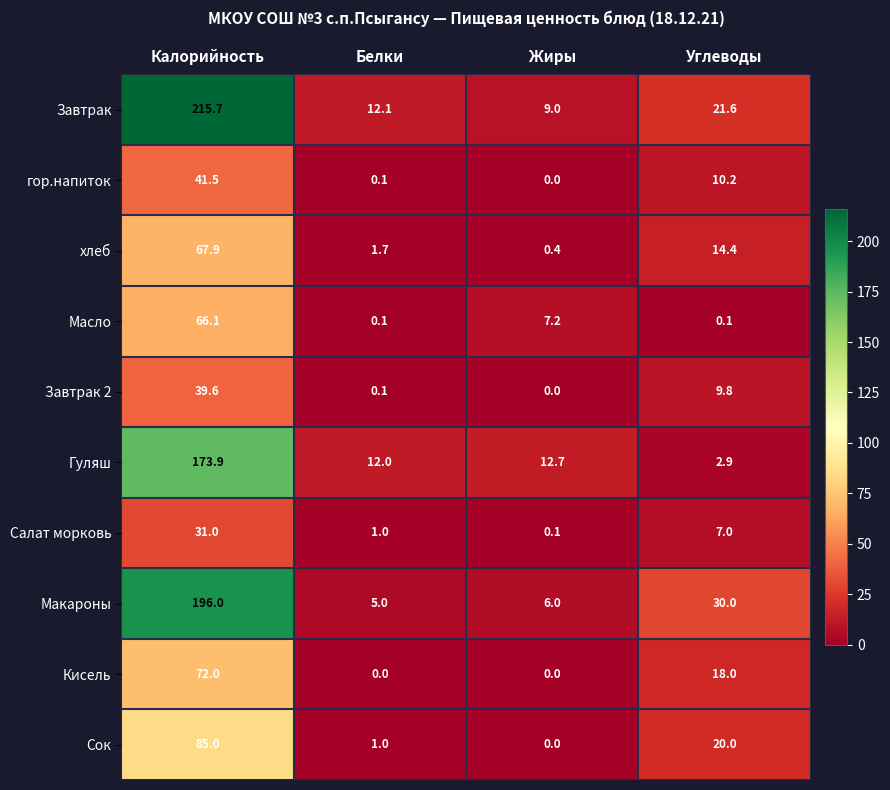

At how many categories does at least one series exceed 1?

4